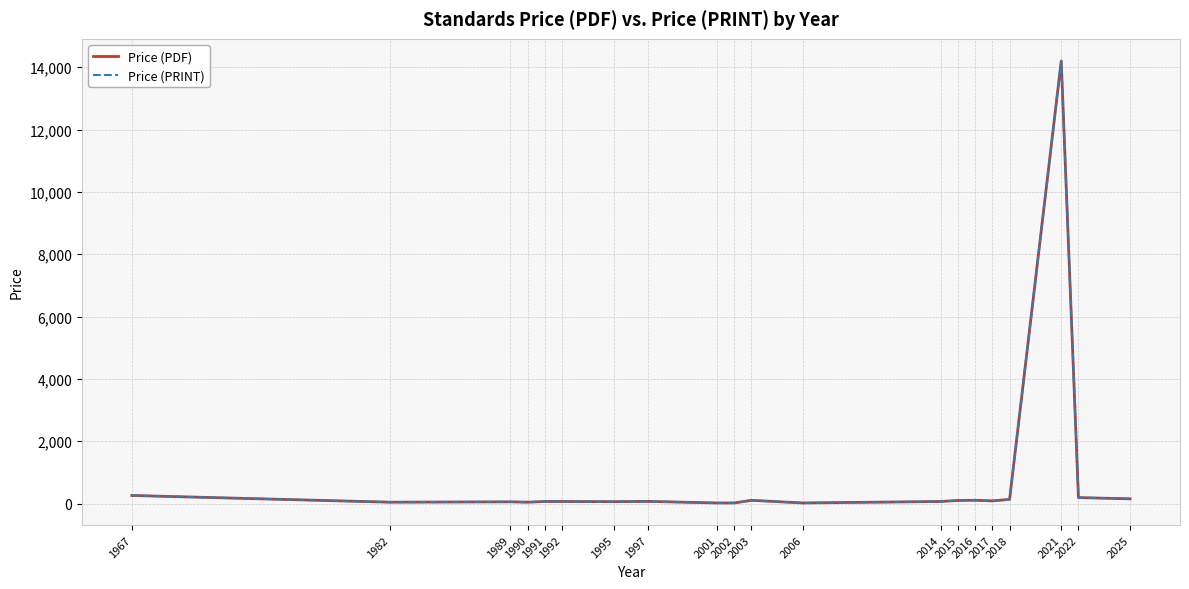

Reading left to right, list all the values displayed in this chart.

Price (PDF): 1967=258.0	1982=43.0	1989=54.0	1990=43.0	1991=65.0	1992=65.0	1995=59.4	1997=68.7	2001=18.0	2002=18.0	2003=102.4	2006=18.0	2014=65.0	2015=98.5	2016=104.2	2017=85.0	2018=132.4	2021=14200.0	2022=190.3	2025=151.1
Price (PRINT): 1967=258.0	1982=43.0	1989=54.0	1990=43.0	1991=65.0	1992=65.0	1995=59.4	1997=68.7	2001=18.0	2002=18.0	2003=102.4	2006=18.0	2014=65.0	2015=98.5	2016=104.2	2017=85.0	2018=132.4	2021=14200.0	2022=190.3	2025=151.1